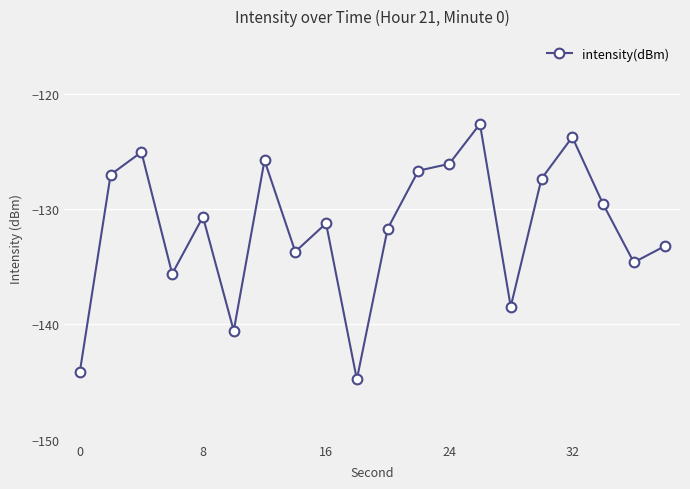

What is the difference between the maximum and minimum values?

22.1